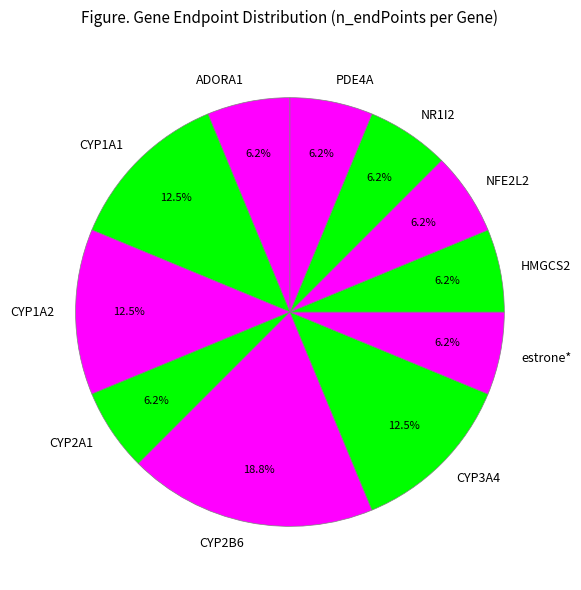

To the nearest percent, what percentage of the pie is PDE4A?

6%